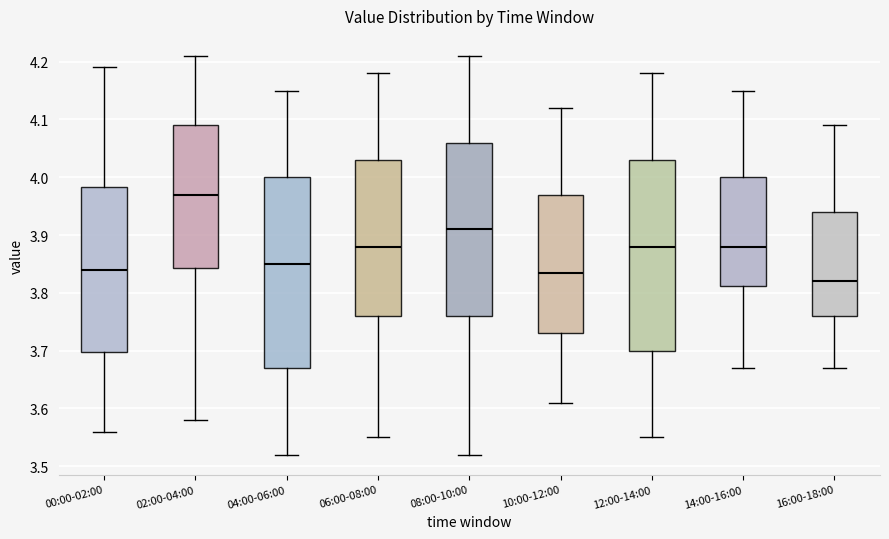

Reading left to right, read every box against the y-axis: the position of its median line, the range the box covers, and the ends of its whiskers. The values are not printed on the chart, so give them approximately, as read against the axis.

00:00-02:00: median 3.84, box 3.70 to 3.98, whiskers 3.56 to 4.19
02:00-04:00: median 3.97, box 3.84 to 4.09, whiskers 3.58 to 4.21
04:00-06:00: median 3.85, box 3.67 to 4.00, whiskers 3.52 to 4.15
06:00-08:00: median 3.88, box 3.76 to 4.03, whiskers 3.55 to 4.18
08:00-10:00: median 3.91, box 3.76 to 4.06, whiskers 3.52 to 4.21
10:00-12:00: median 3.84, box 3.73 to 3.97, whiskers 3.61 to 4.12
12:00-14:00: median 3.88, box 3.70 to 4.03, whiskers 3.55 to 4.18
14:00-16:00: median 3.88, box 3.81 to 4.00, whiskers 3.67 to 4.15
16:00-18:00: median 3.82, box 3.76 to 3.94, whiskers 3.67 to 4.09